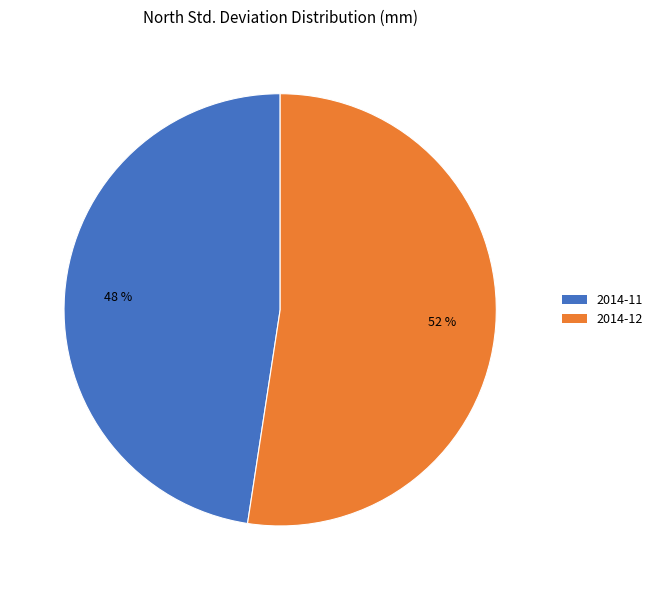

What percentage is the 2014-12 slice, to the nearest percent?

52%